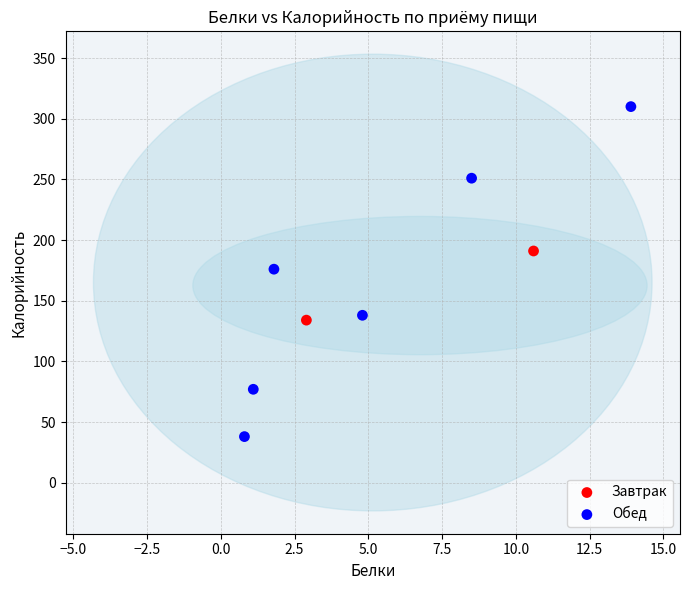

What are all the series names shown in the legend?

Завтрак, Обед